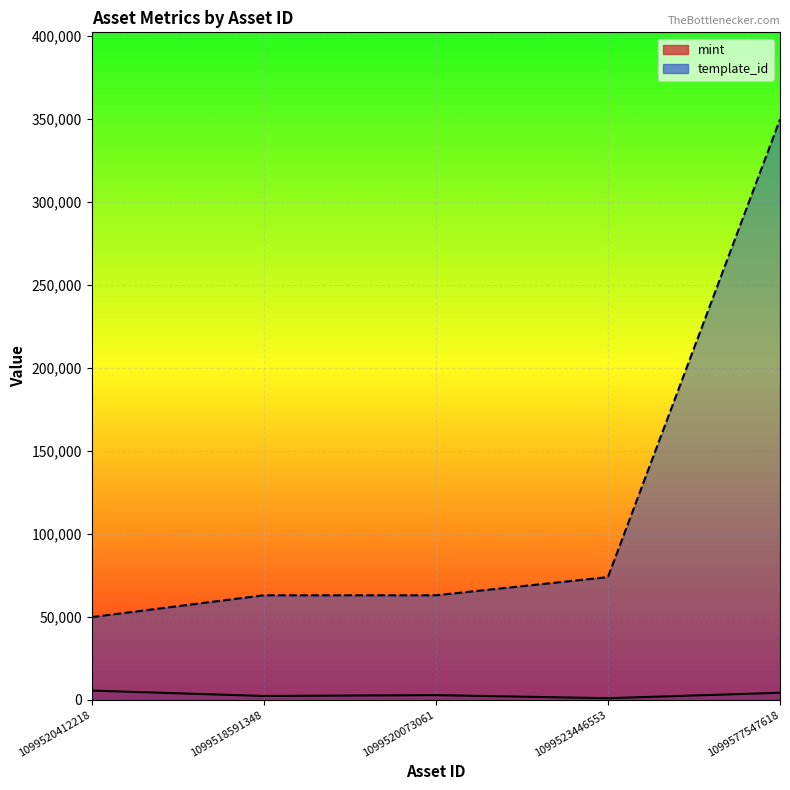

Reading left to right, what are all the values shown in this chart?

mint: 5597	2350	2863	1004	4282
template_id: 49849	62974	62974	73931	349523